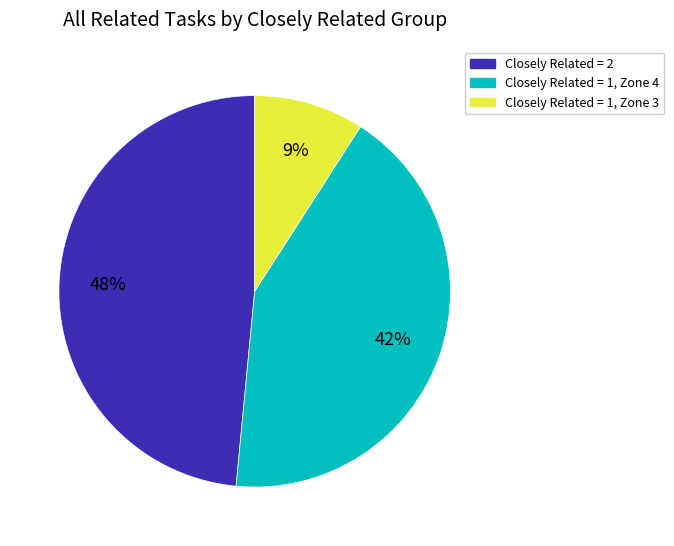

How many slices are in this pie chart?

3